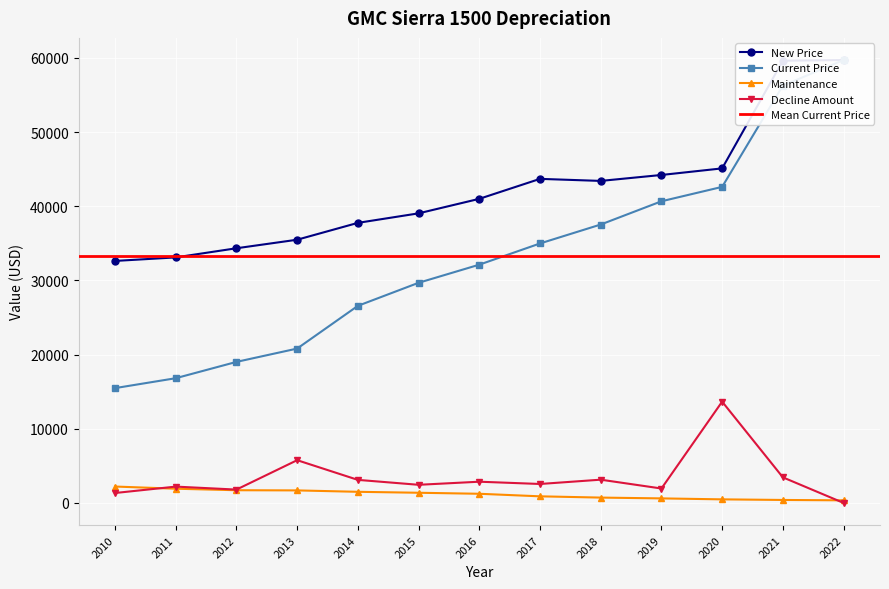

At 2022, list the series in order from smallest to largest.

Decline Amount, Maintenance, New Price, Current Price